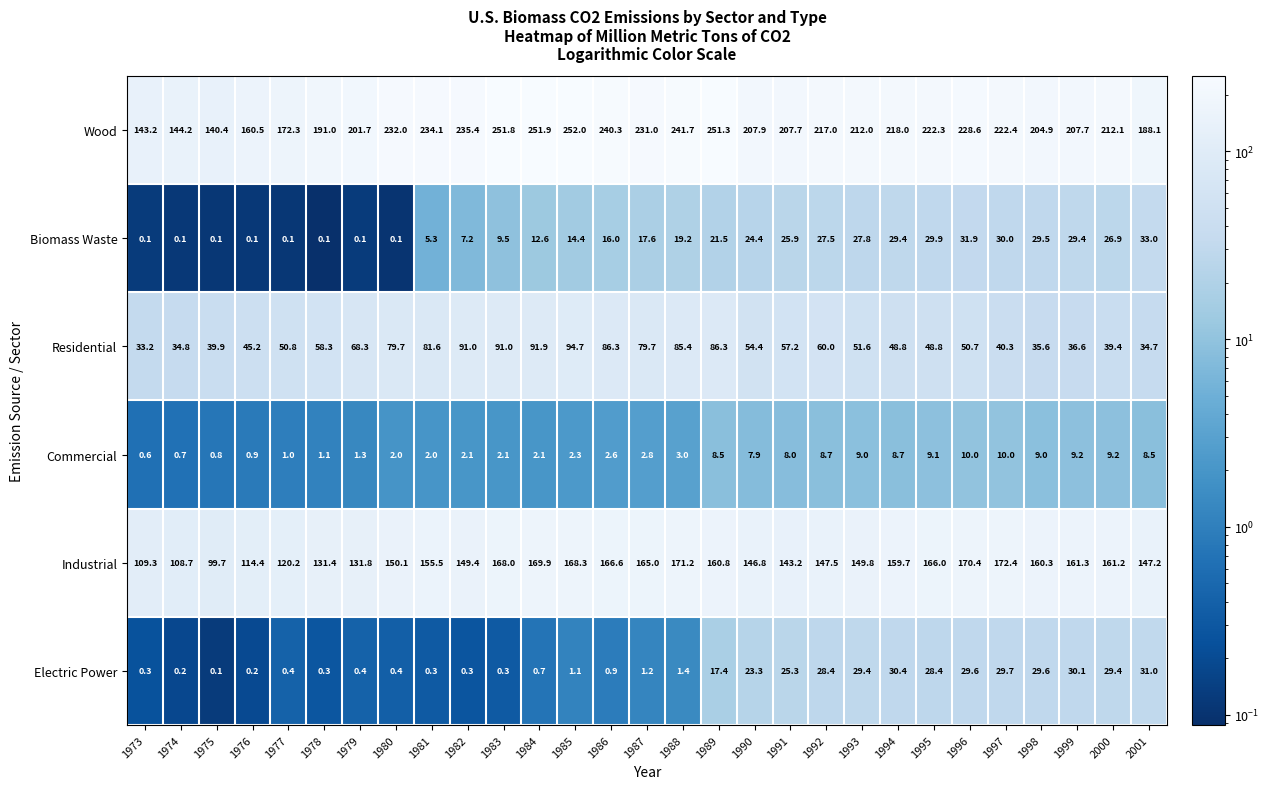

Where does the Residential series first go above 54?

1978